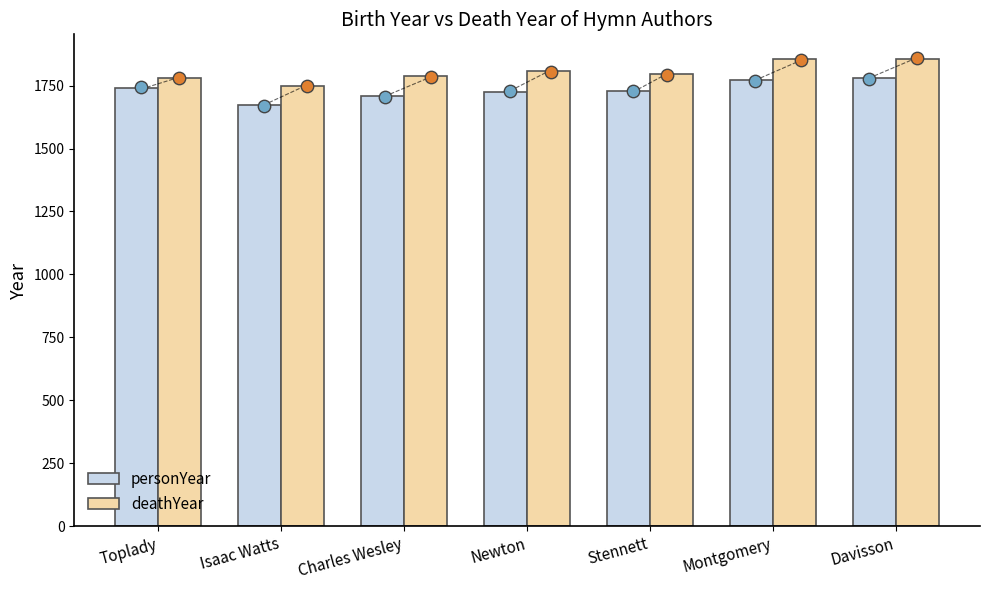

Which series has the largest total across all categories?

deathYear